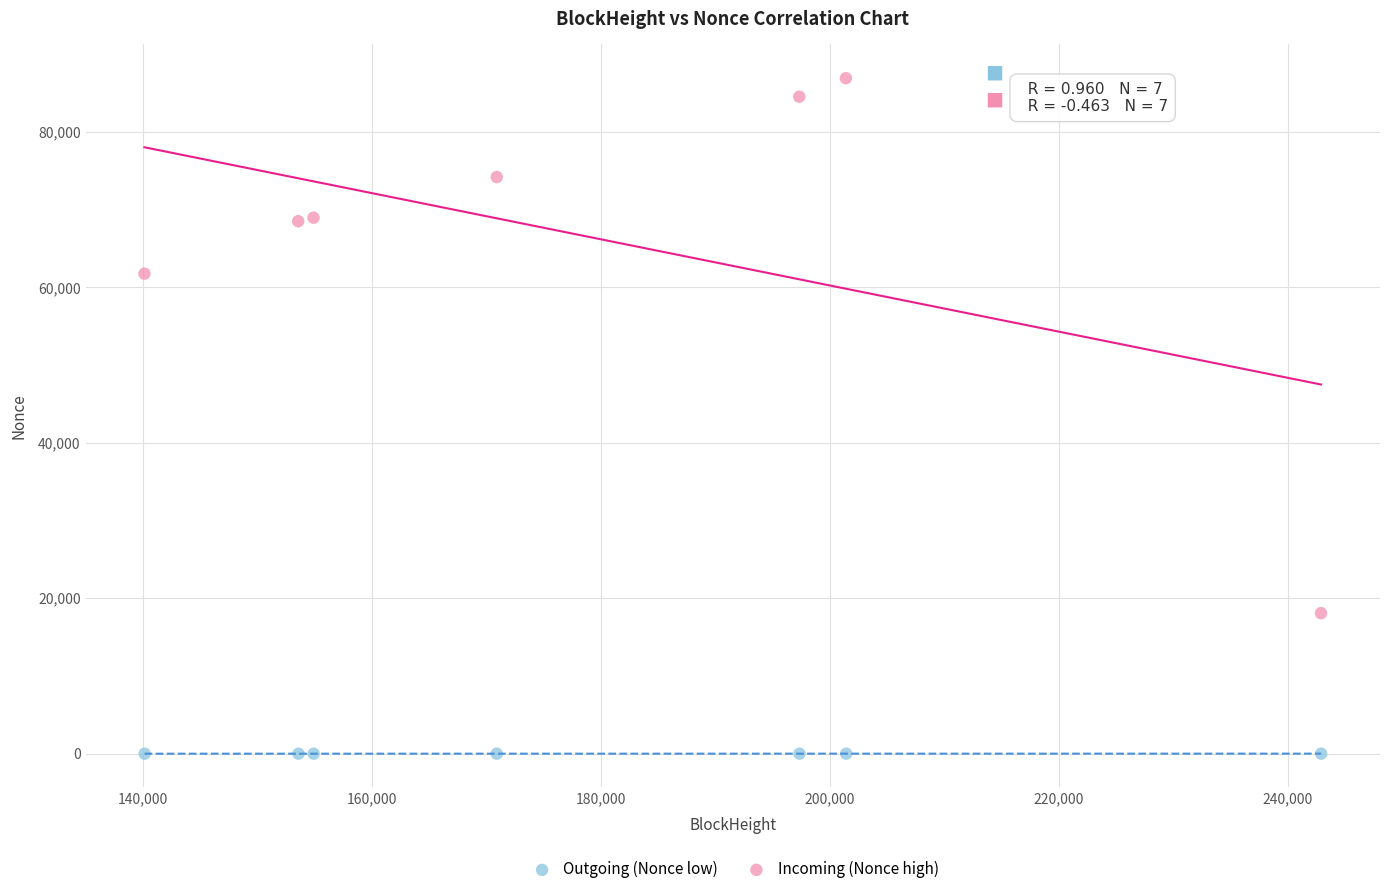

Which series reaches the maximum Y coordinate?

Incoming (Nonce high)